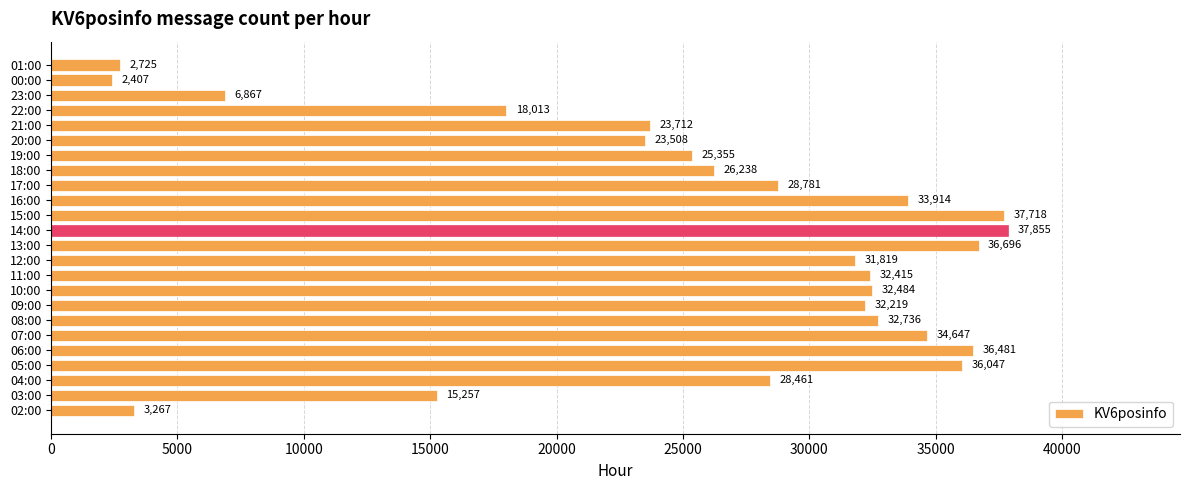

Approximately how many times larger is the value at 04:00 compared to 11:00?

0.9